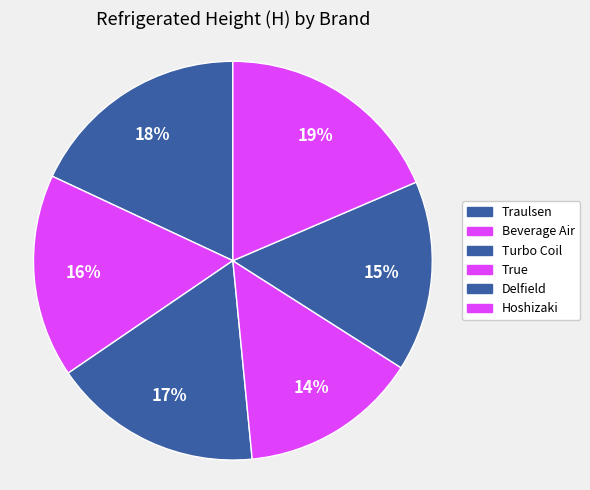

Count the number of slices in the pie.

6